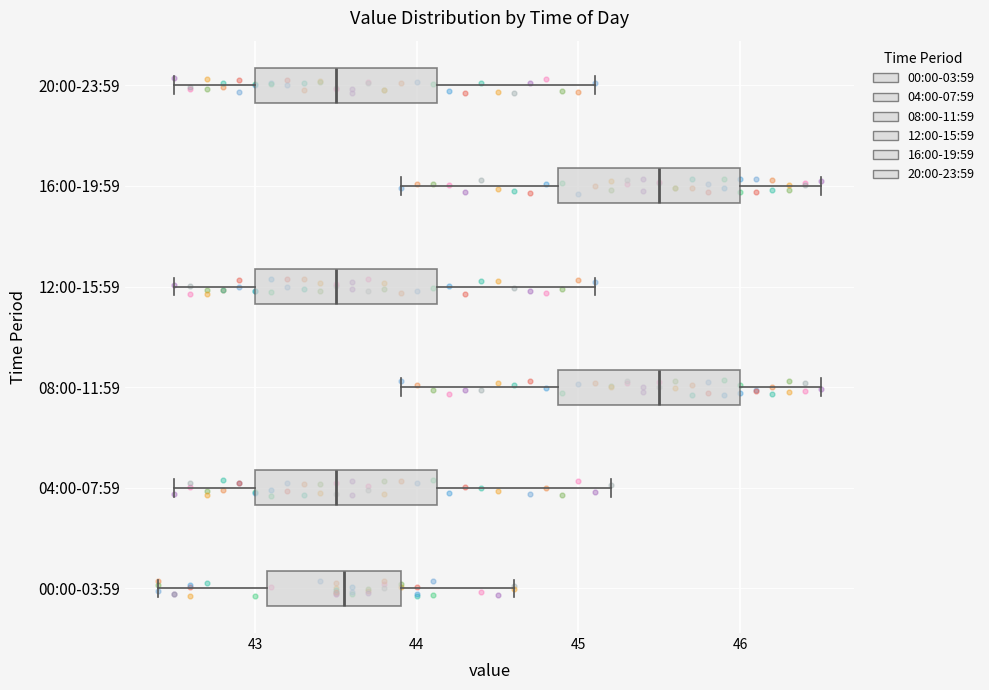

Reading bottom to top, read every box against the x-axis: the position of its median line, the range the box covers, and the ends of its whiskers. The values are not printed on the chart, so give them approximately, as read against the axis.

00:00-03:59: median 43.6, box 43.1 to 43.9, whiskers 42.4 to 44.6
04:00-07:59: median 43.5, box 43.0 to 44.1, whiskers 42.5 to 45.2
08:00-11:59: median 45.5, box 44.9 to 46.0, whiskers 43.9 to 46.5
12:00-15:59: median 43.5, box 43.0 to 44.1, whiskers 42.5 to 45.1
16:00-19:59: median 45.5, box 44.9 to 46.0, whiskers 43.9 to 46.5
20:00-23:59: median 43.5, box 43.0 to 44.1, whiskers 42.5 to 45.1